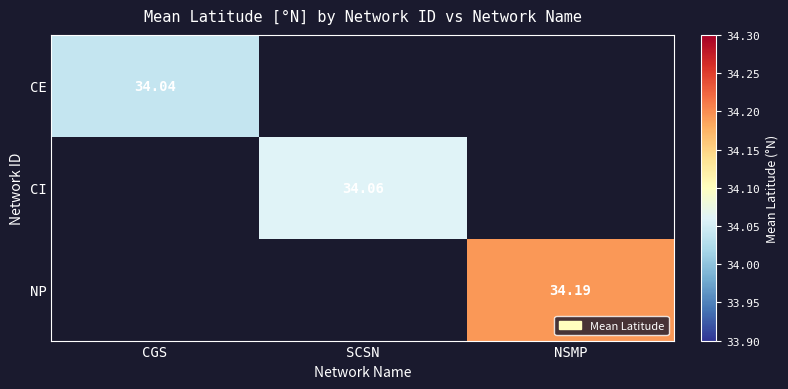

List the series in order of their overall mean, lowest first.

CE, CI, NP